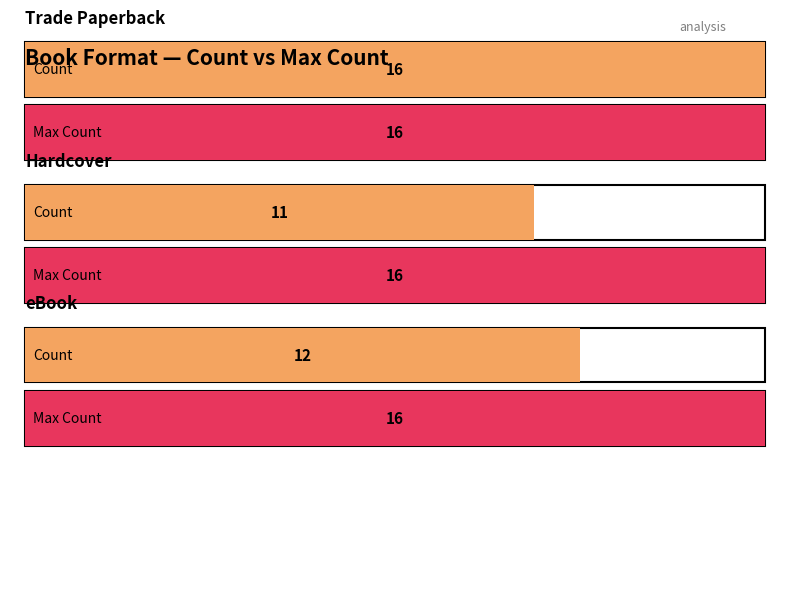

True or false: the data shows 6 at Trade Paperback.

False